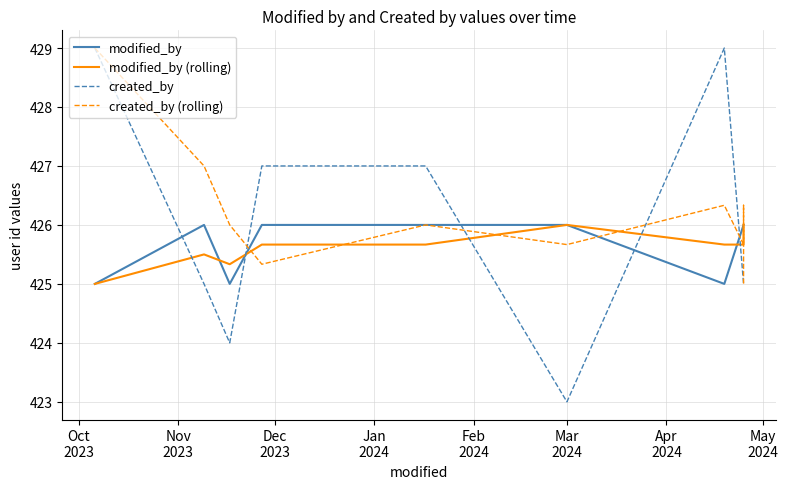

Reading left to right, extract all data points from this chart.

modified_by: 425.0	426.0	425.0	426.0	426.0	426.0	425.0	426.0	426.0	426.0
modified_by (rolling): 425.0	425.5	425.3	425.7	425.7	426.0	425.7	425.7	425.7	426.0
created_by: 429.0	425.0	424.0	427.0	427.0	423.0	429.0	425.0	425.0	425.0
created_by (rolling): 429.0	427.0	426.0	425.3	426.0	425.7	426.3	425.7	426.3	425.0